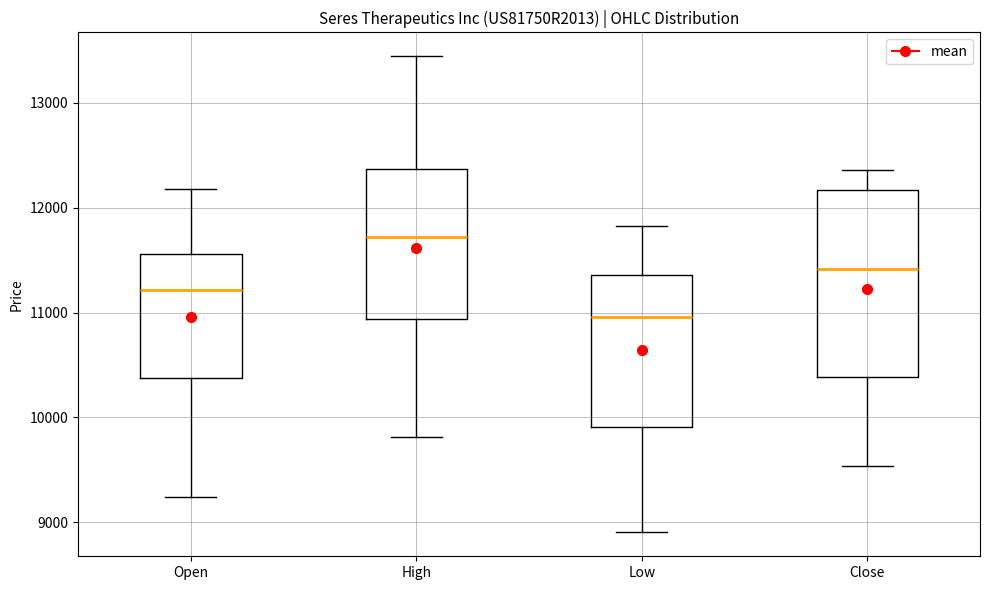

Which box is the tallest, from its lower edge to its upper edge?

Close